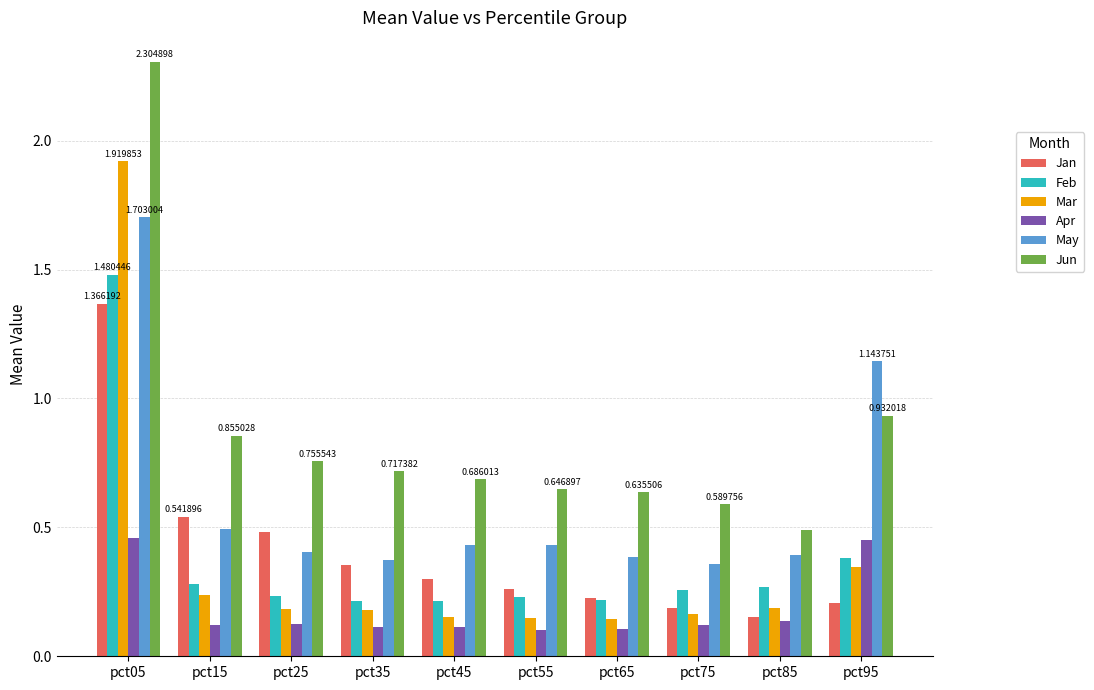

What is the total value across all series at pct55?

1.8